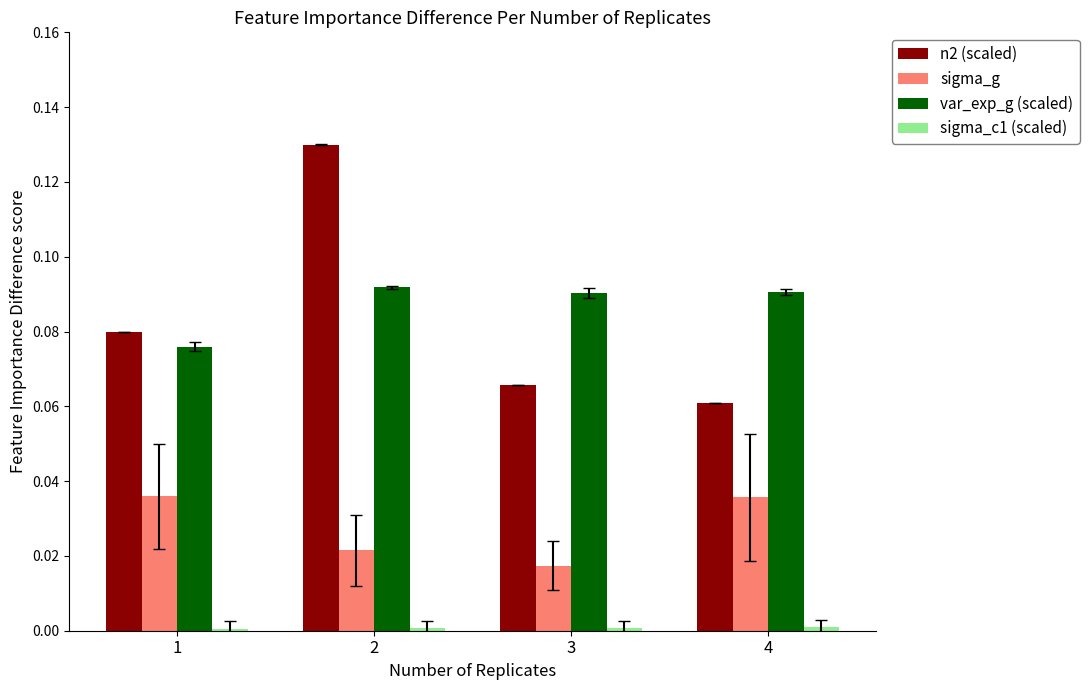

Is the value of sigma_g at 4 greater than the value of n2 (scaled) at 3?

No